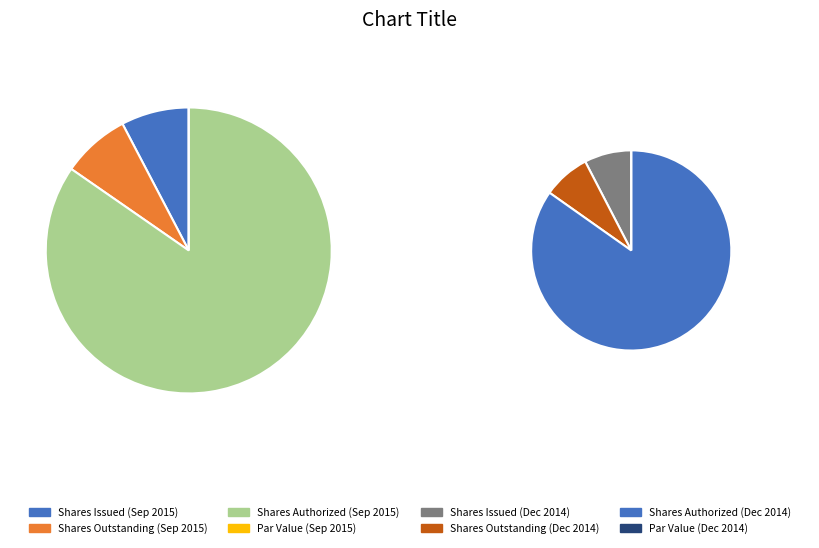

The values_2014 slice represents 85% of the pie. True or false?

True